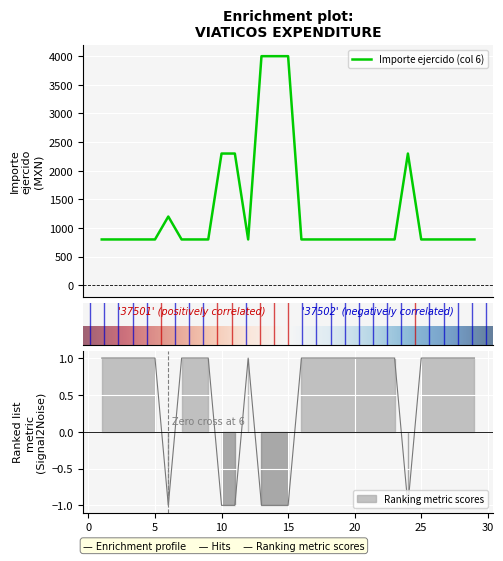

True or false: Importe ejercido (col 6) and Clave partida (col 1) intersect in this chart.

False